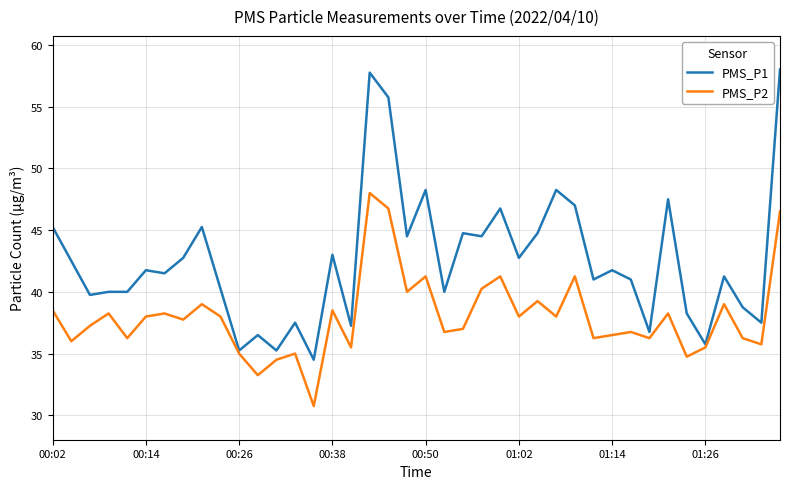

What is the smallest value displayed?

30.8